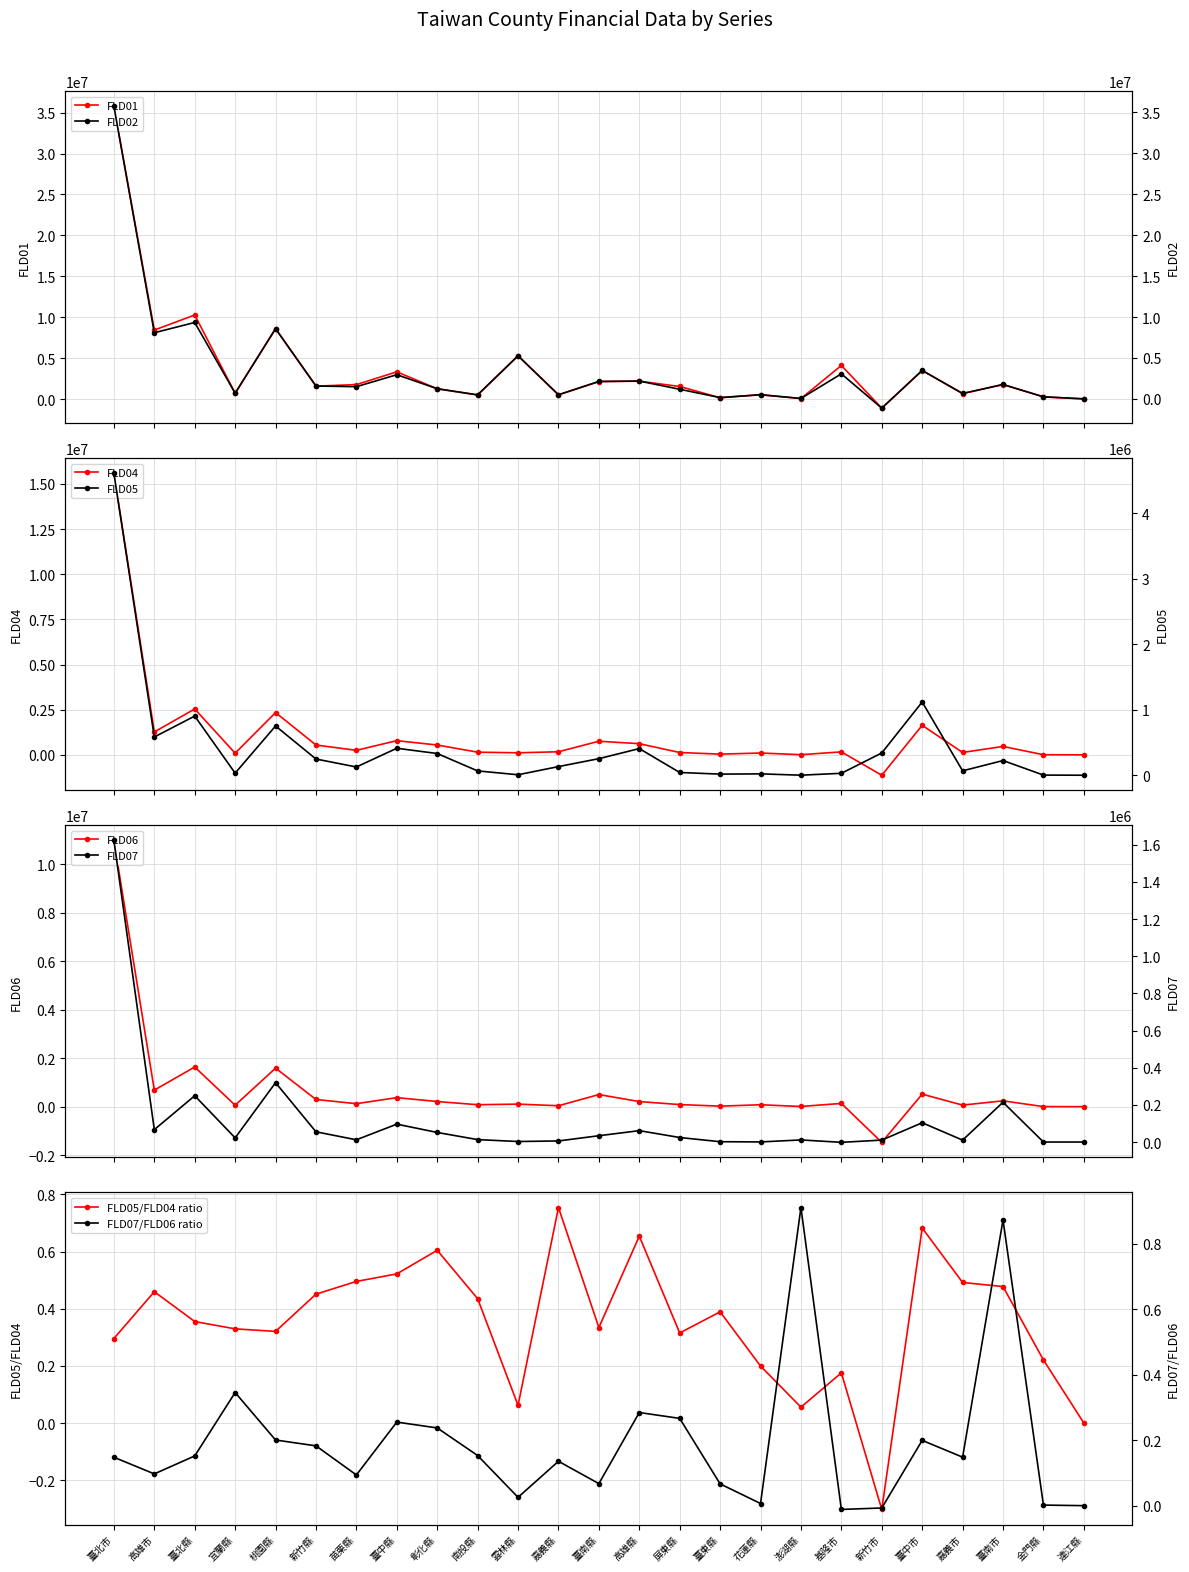

What is the lowest value of the FLD06 series?

-1464542